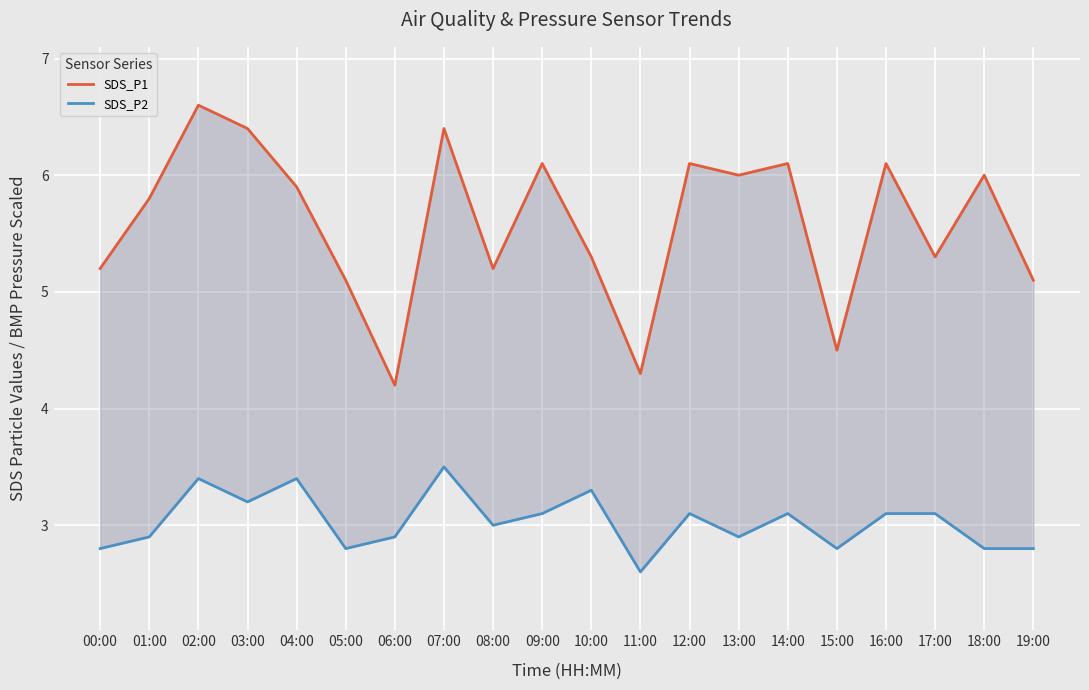

What is the greatest value displayed?

6.6